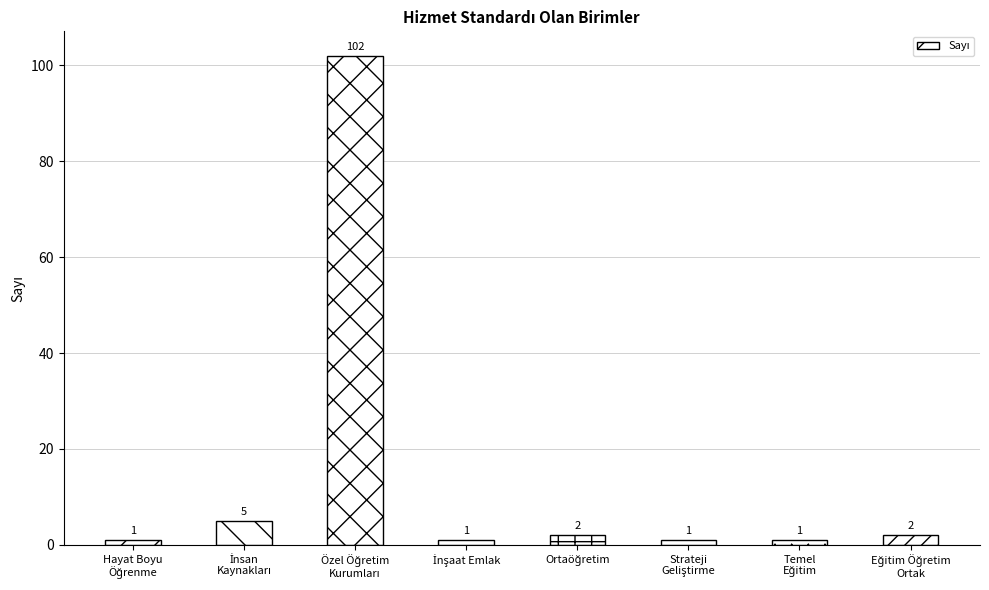

What is the value of the 7th bar from the left?

1